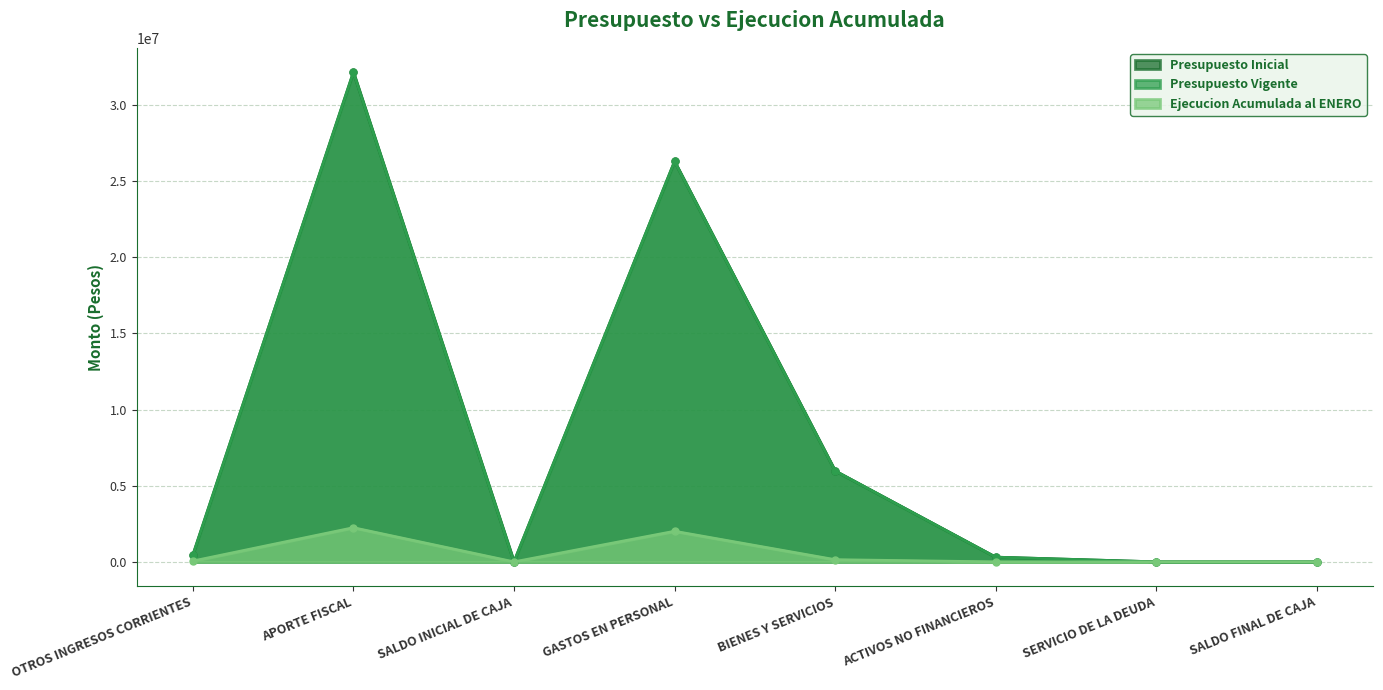

At which label does Presupuesto Inicial reach its minimum?

SALDO INICIAL DE CAJA